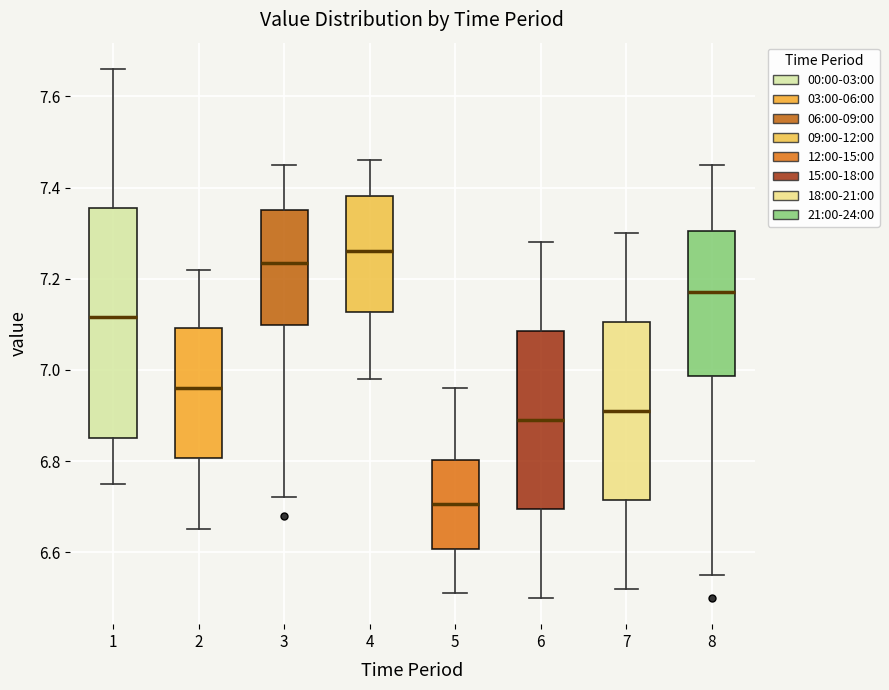

Which box has the highest median line?

4